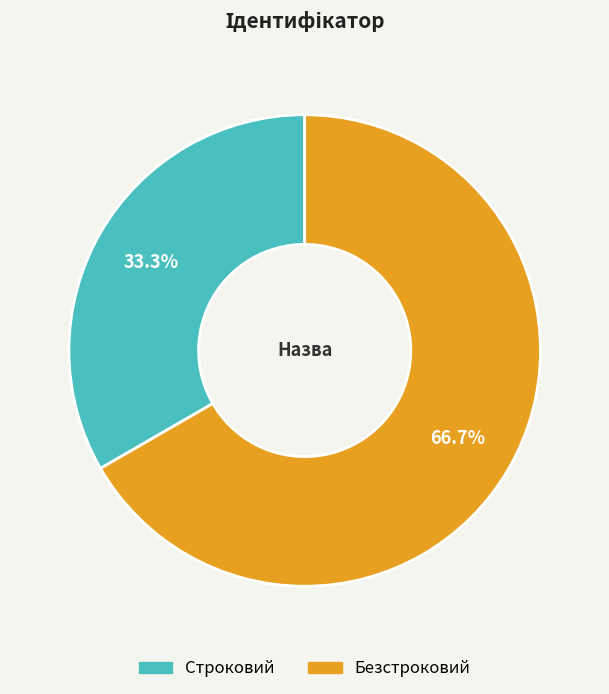

Which category has the smallest portion of the pie?

Строковий